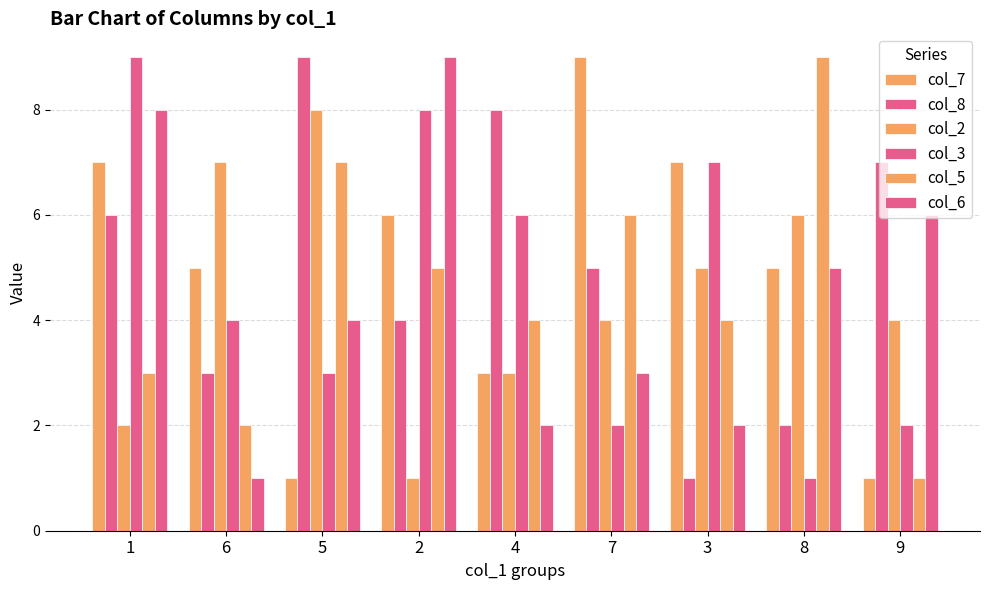

Is the value of col_6 at 7 greater than the value of col_2 at 1?

Yes